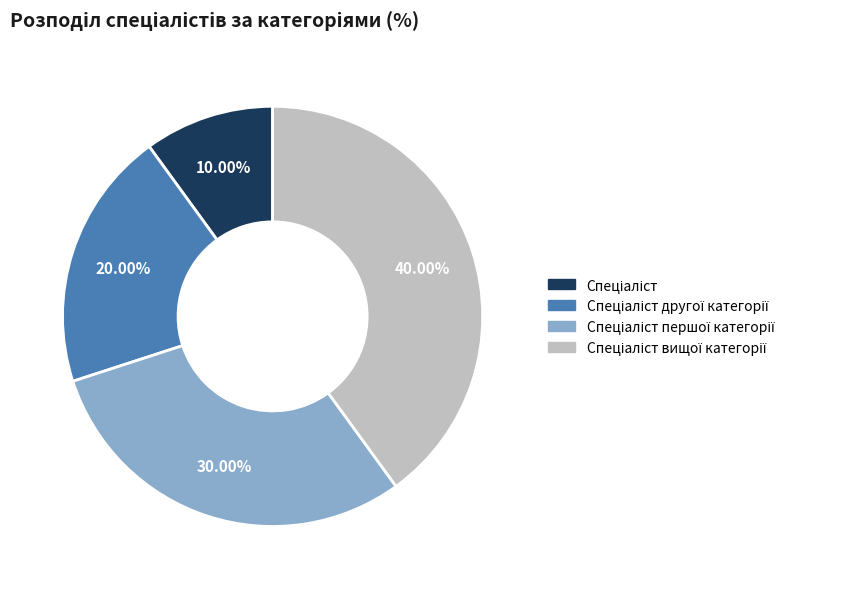

Is there a majority slice in this chart?

No